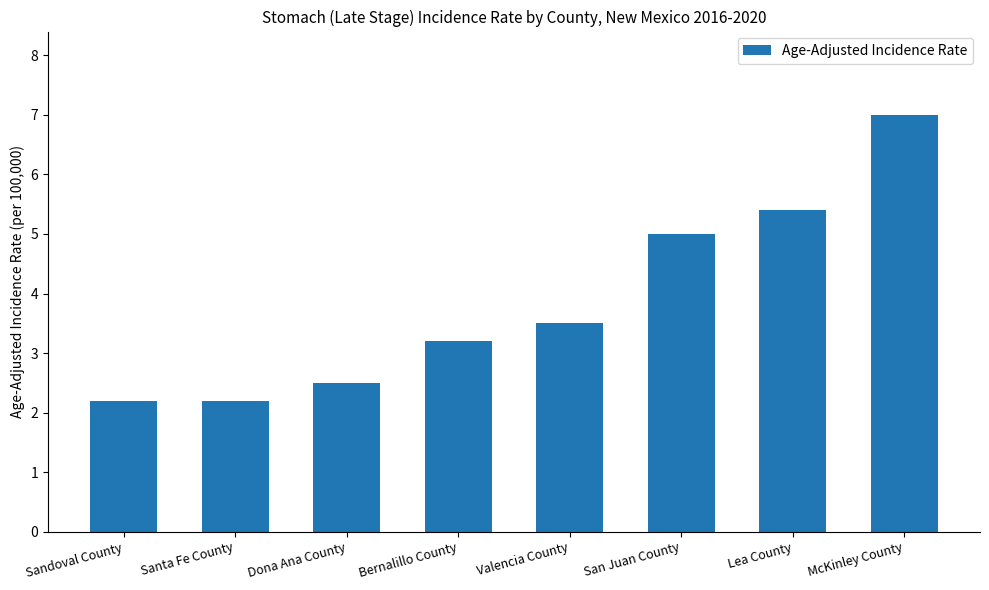

True or false: the data shows 1.0 at Sandoval County.

False